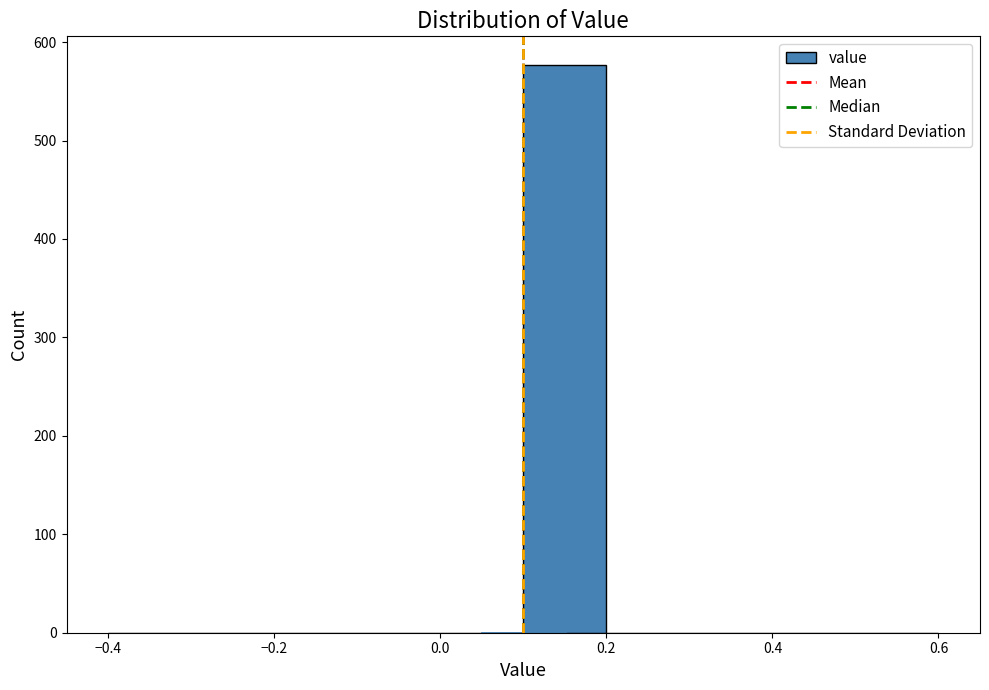

How tall is the bar that spans 0.1 to 0.2 on the x-axis? The values are not printed on the chart, so give them approximately, as read against the axis.

580